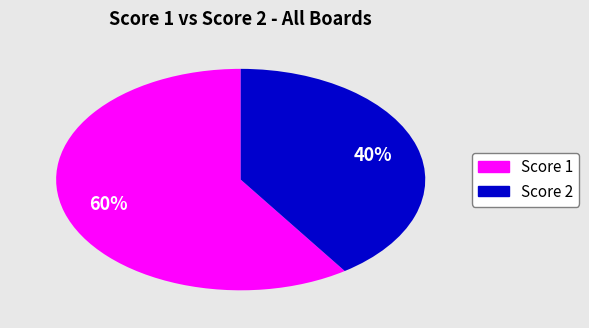

Is there any slice that represents more than half of the pie?

Yes